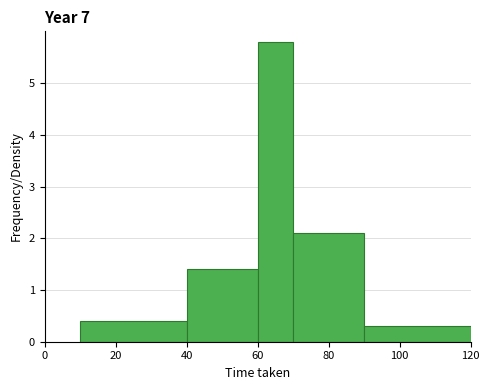

How tall is the bar that spans 60 to 70 on the x-axis? The values are not printed on the chart, so give them approximately, as read against the axis.

5.8